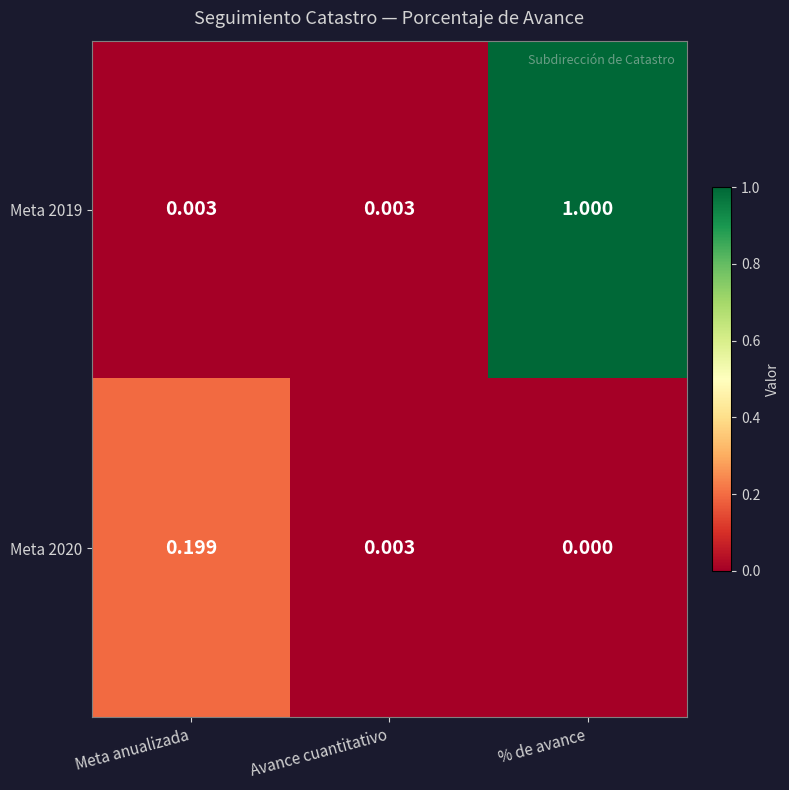

At which category is the sum across all series the highest?

% de avance